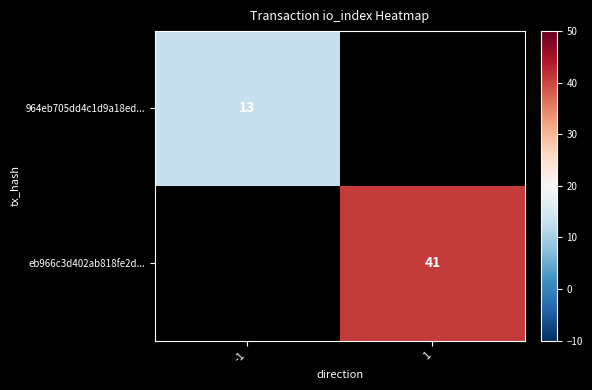

The eb966c3d402ab818fe2d... series shows 14 at 1. True or false?

False